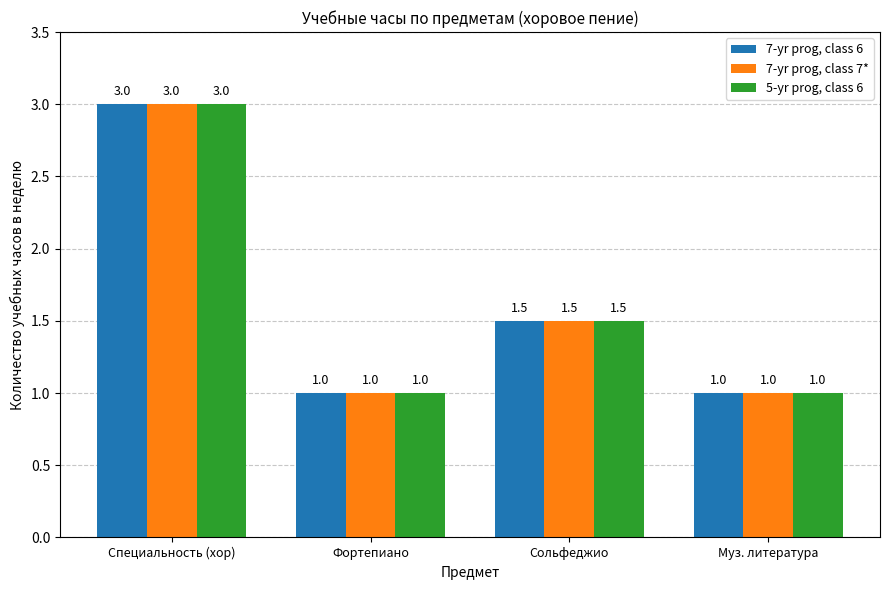

How many bars are there in each group?

3